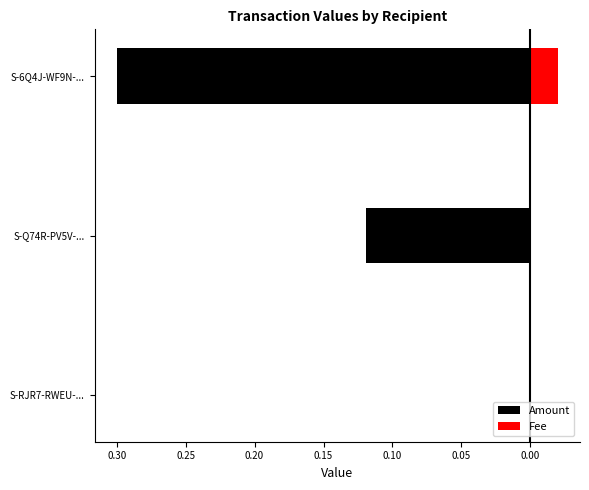

Is the value of Amount at S-Q74R-PV5V-... greater than the value of Fee at S-RJR7-RWEU-...?

No